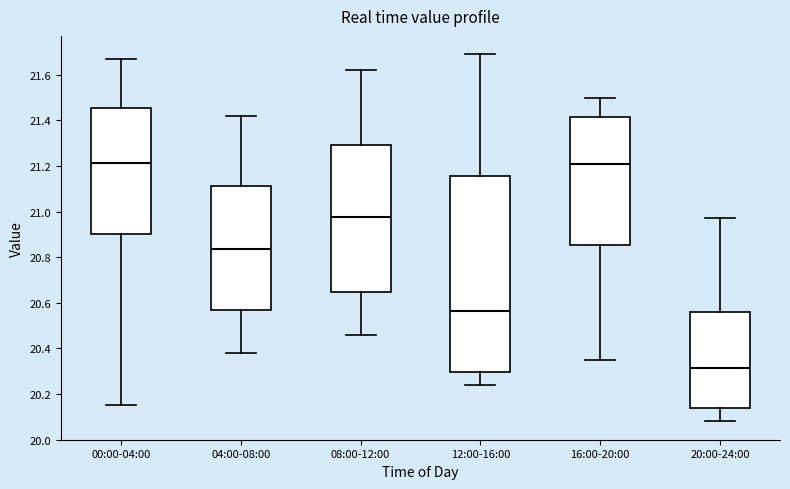

Comparing the boxes themselves (not the whiskers), which one is the tallest?

12:00-16:00